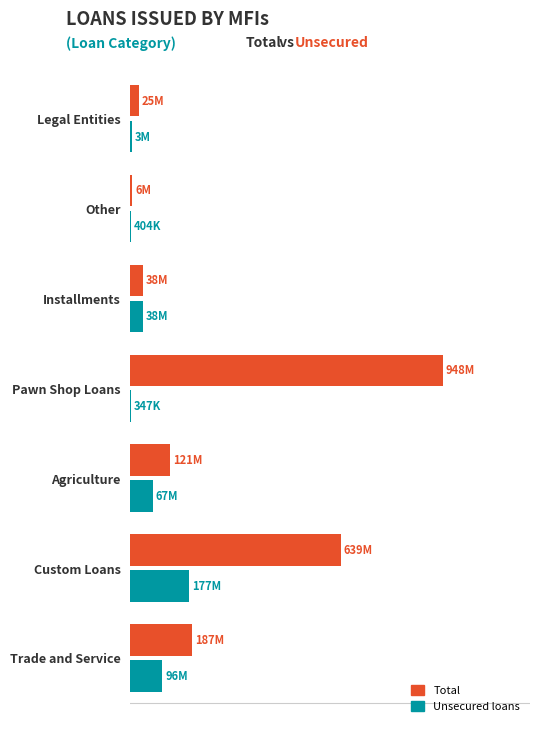

What are all the series names shown in the legend?

Total, Unsecured loans